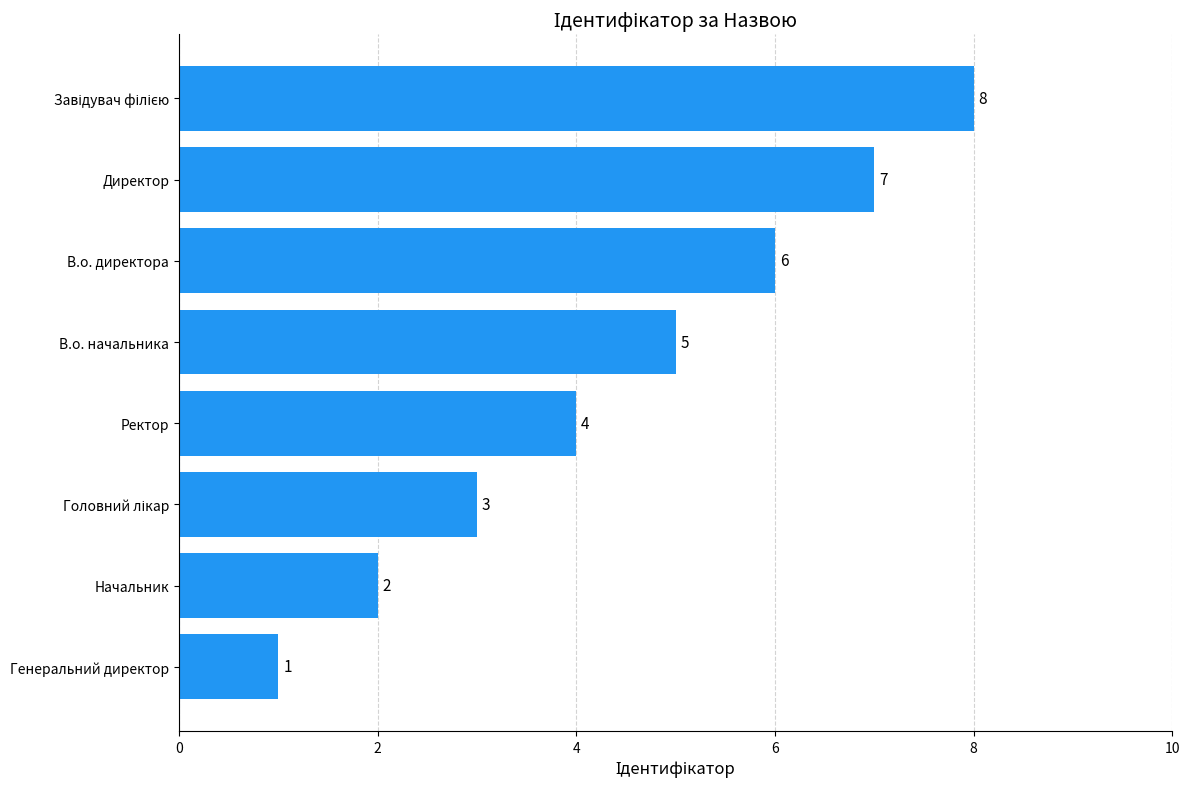

What is the change in value from В.о. начальника to В.о. директора?

+1